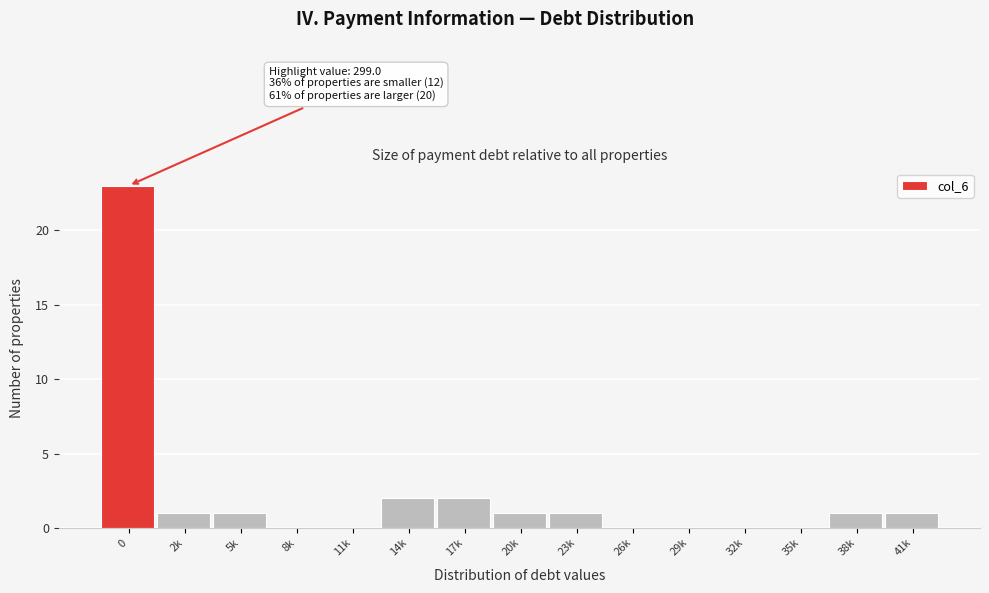

Reading left to right, extract all data points from this chart.

0=23	2k=1	5k=1	8k=0	11k=0	14k=2	17k=2	20k=1	23k=1	26k=0	29k=0	32k=0	35k=0	38k=1	41k=1